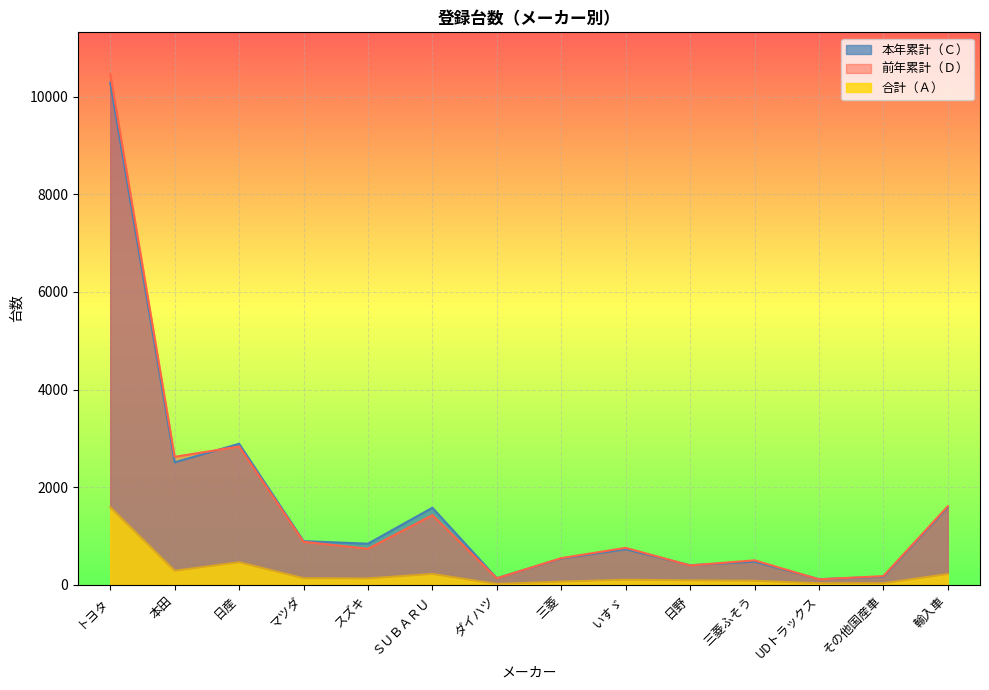

Where is the first local maximum for 本年累計（Ｃ）?

日産